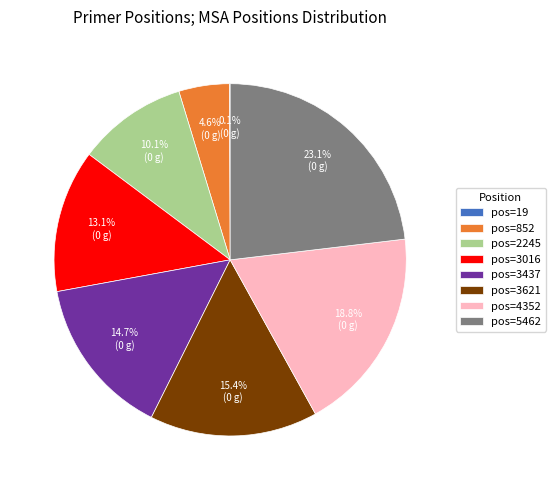

Is pos=2245 the majority of the pie?

No